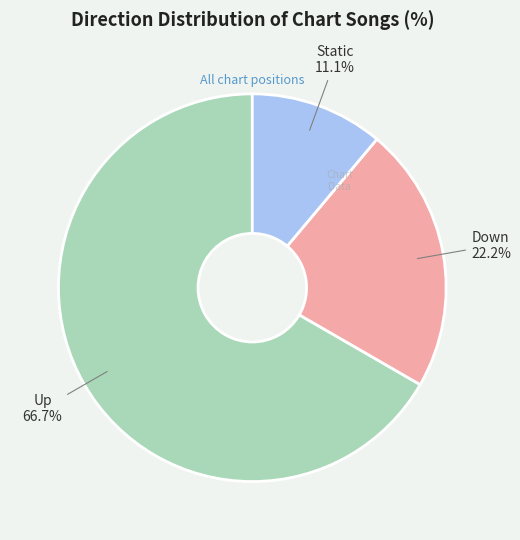

Which slice is the smallest?

Static